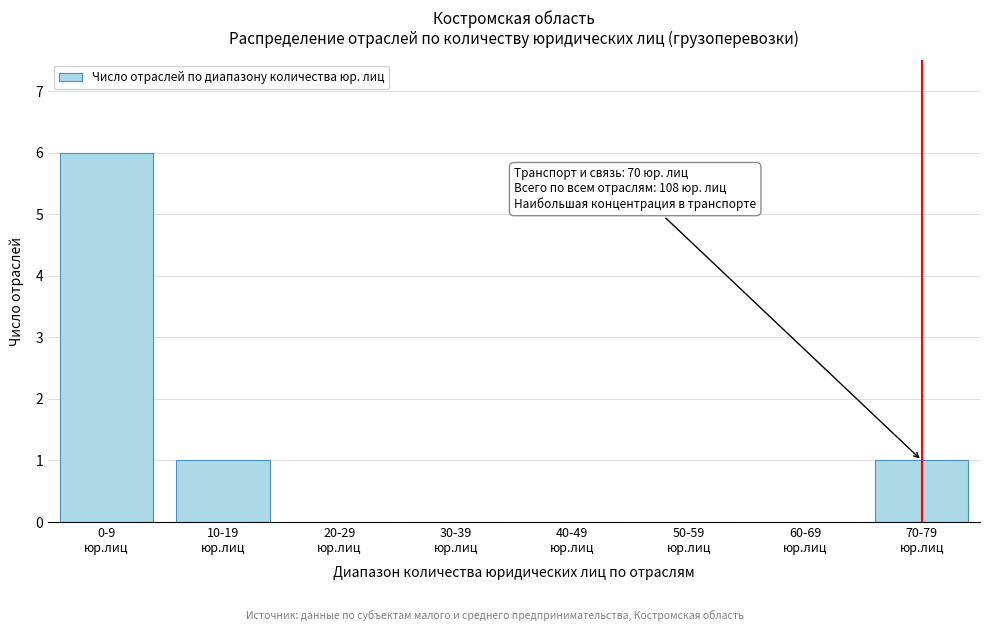

What is the greatest value displayed?

6